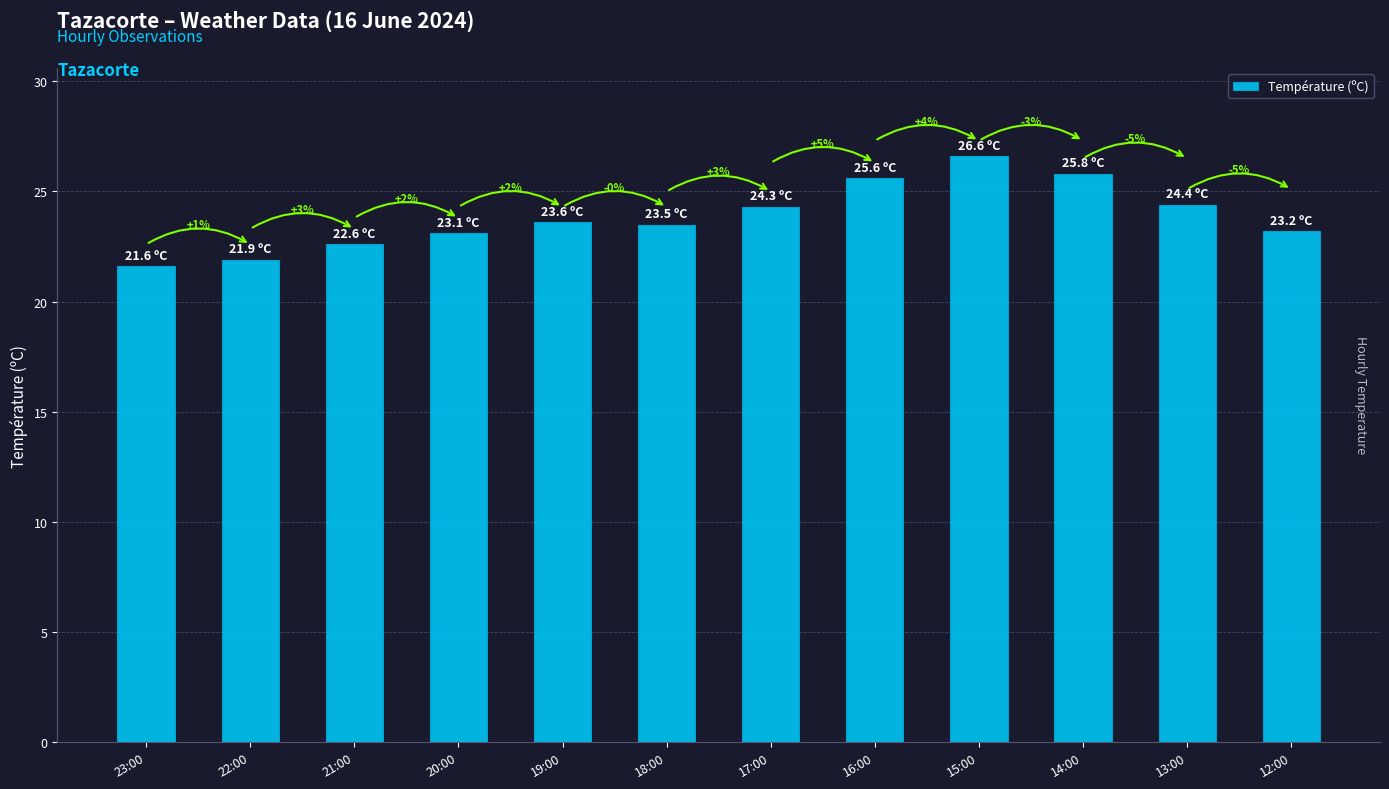

Reading right to left, extract all data points from this chart.

23.2	24.4	25.8	26.6	25.6	24.3	23.5	23.6	23.1	22.6	21.9	21.6